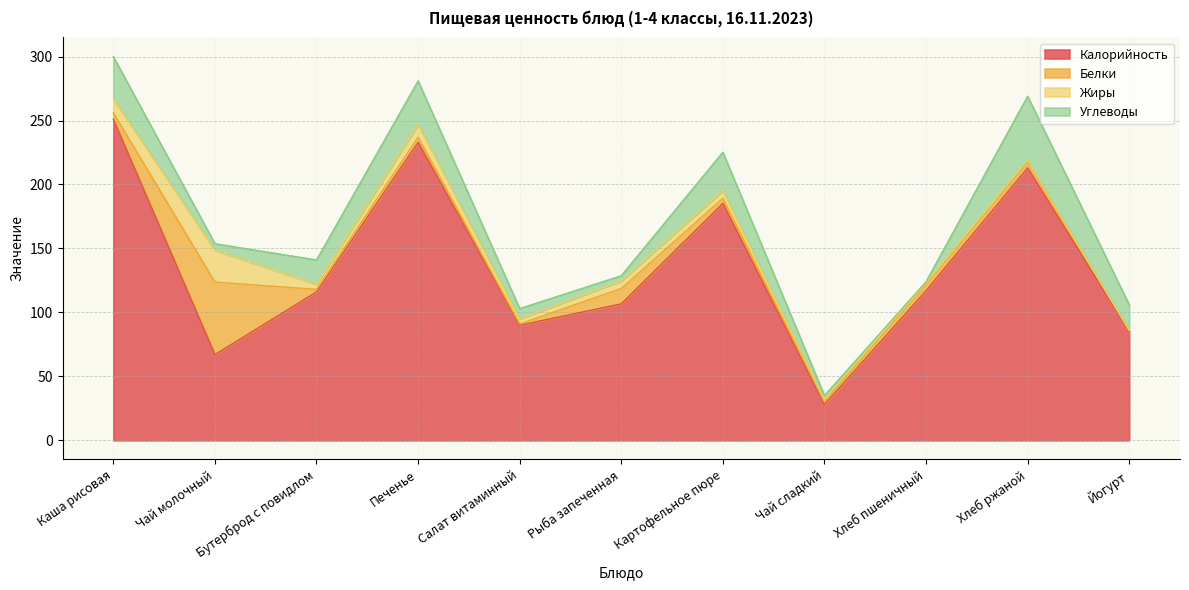

At which label does Калорийность reach its minimum?

Чай сладкий